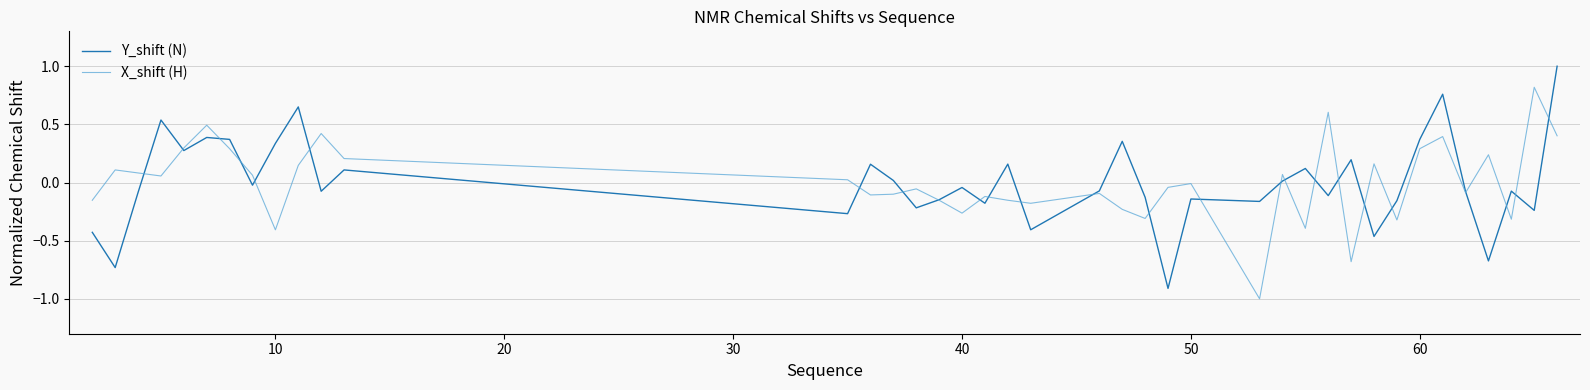

Rank the series by their maximum value, from highest to lowest.

Y_shift (N), X_shift (H)